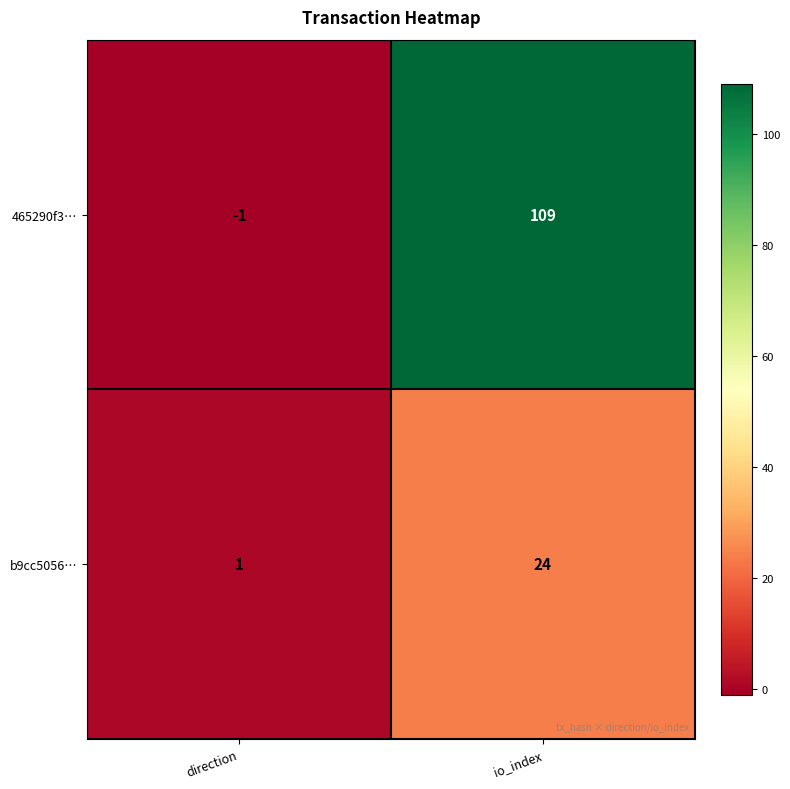

Reading right to left, extract all data points from this chart.

465290f3…: io_index=109	direction=-1
b9cc5056…: io_index=24	direction=1